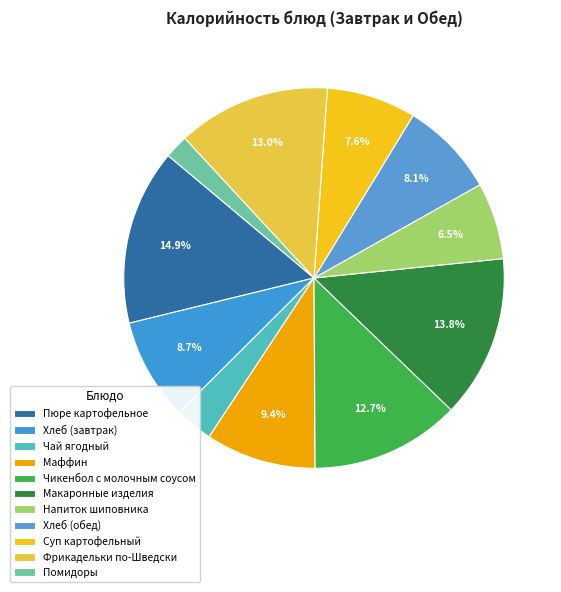

How many segments does this pie chart have?

11